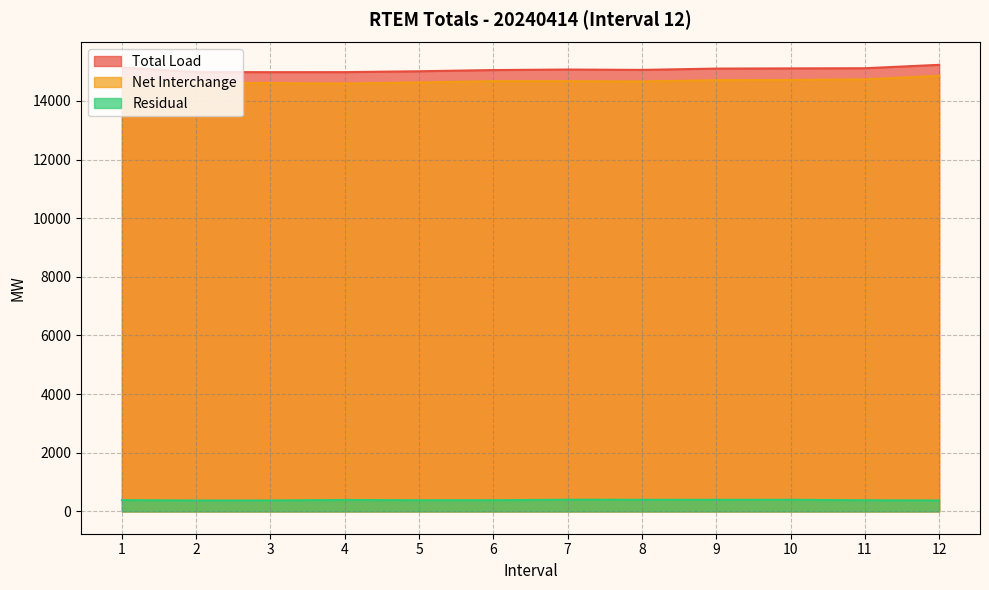

True or false: Net Interchange has more than 1 interior local peaks.

False